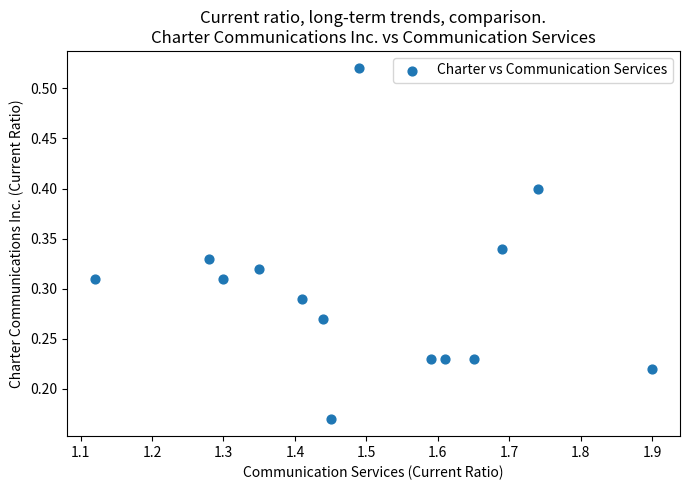

What is the range of X values (max minus min)?

0.8